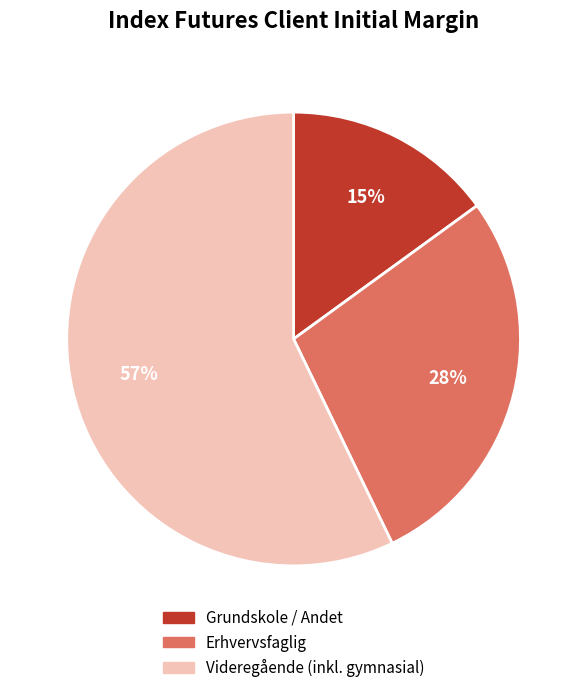

Is Erhvervsfaglig the majority of the pie?

No